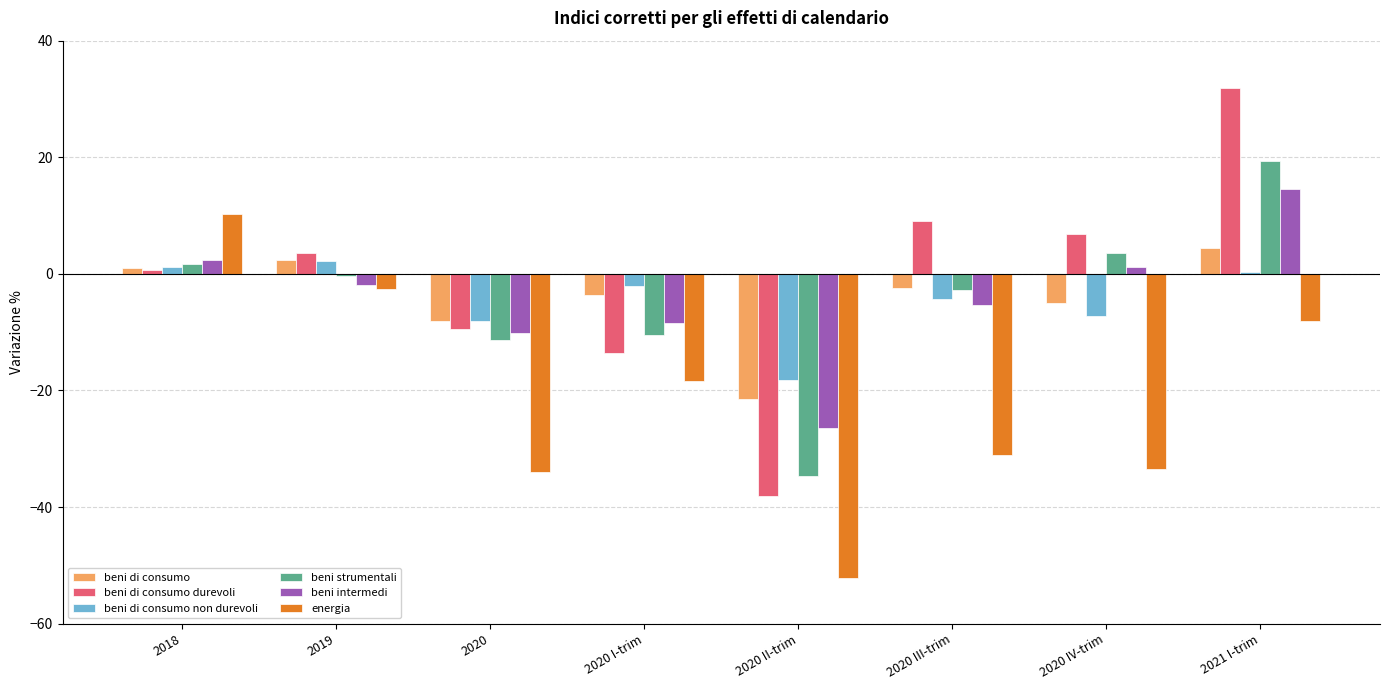

How many data points in energia are above -18?

3